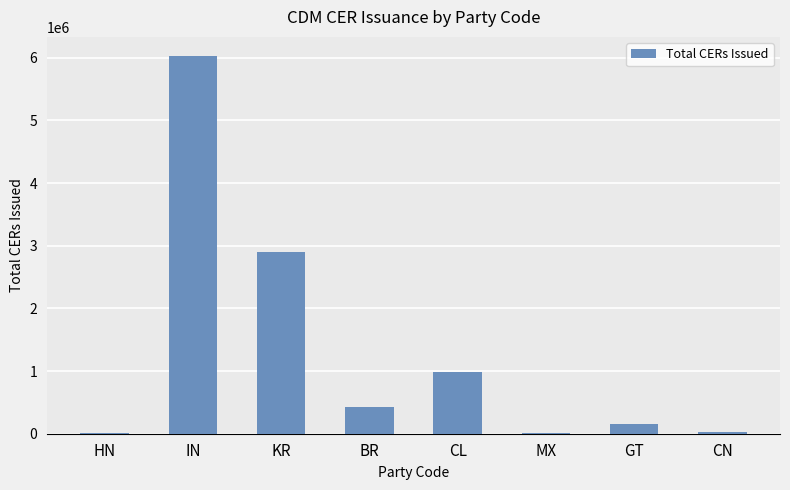

Which label corresponds to the largest value in the chart?

IN